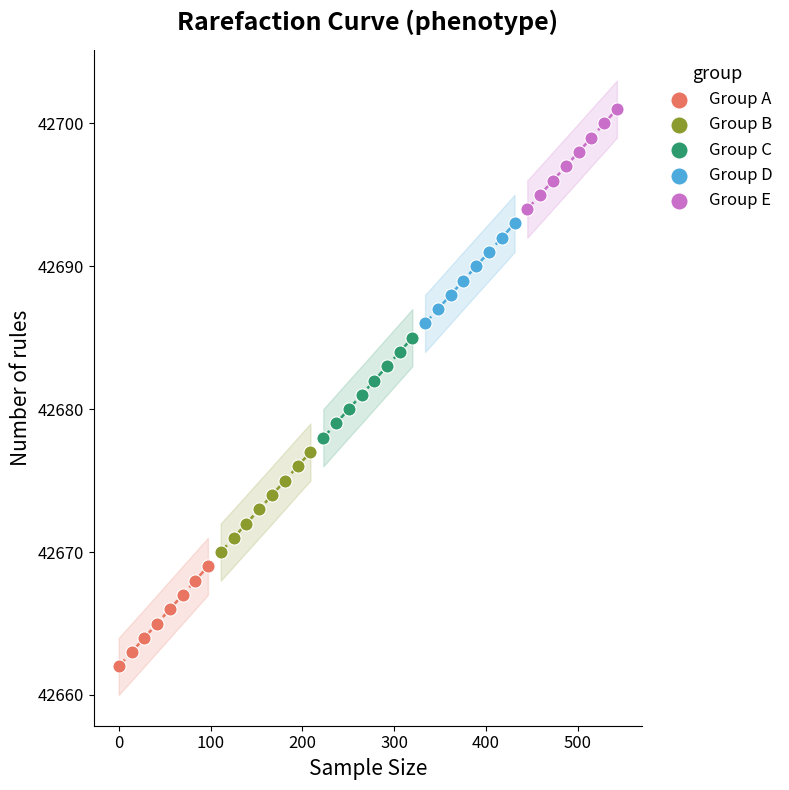

Which series reaches the minimum Y coordinate?

Group A